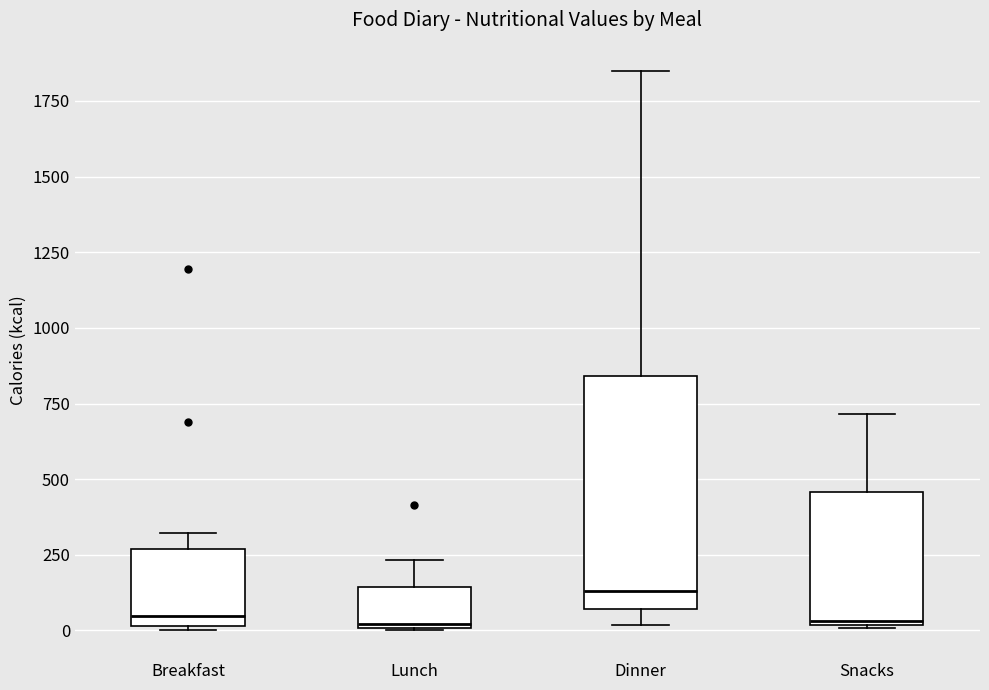

Where does the upper whisker of the box for Snacks end on the y-axis? The values are not printed on the chart, so give them approximately, as read against the axis.

700